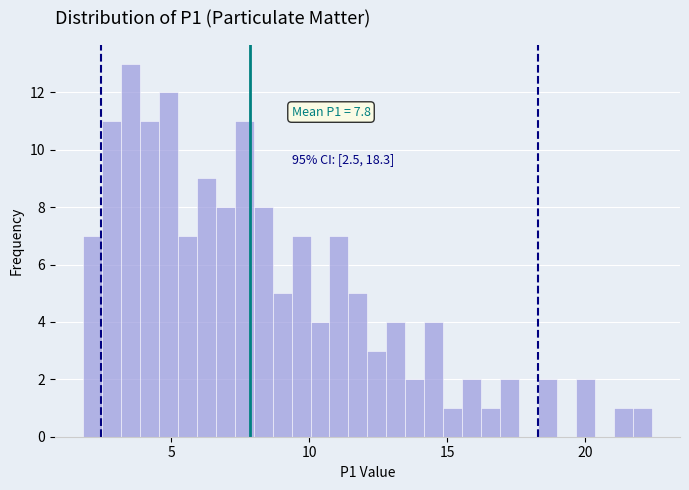

Read against the x-axis, roughly where is the centre of the tallest bar?

3.5